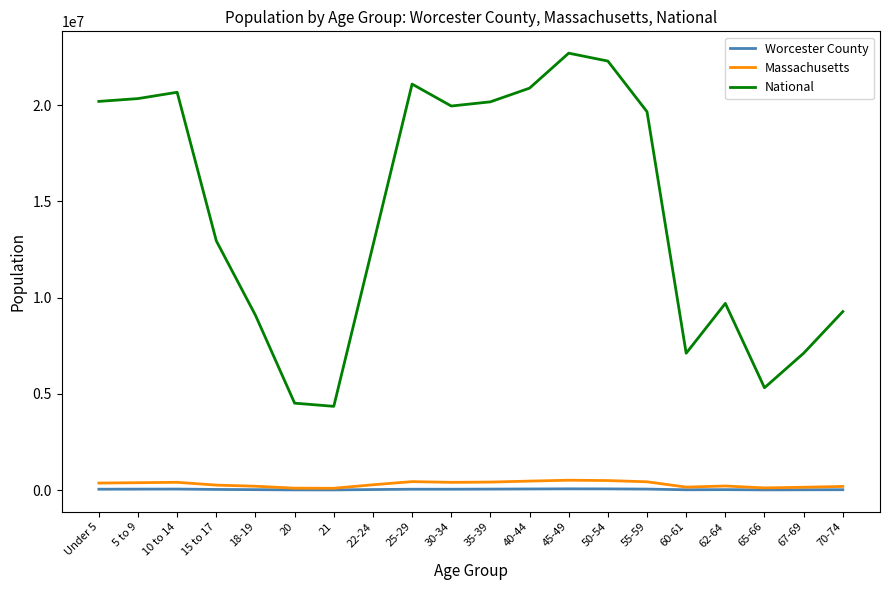

True or false: National and Massachusetts cross at least once.

False